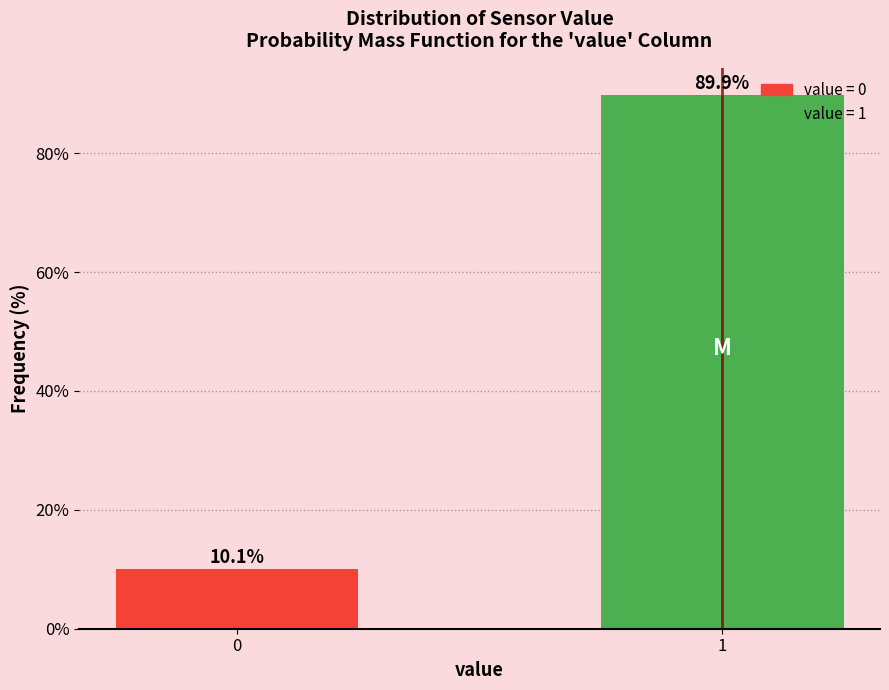

Reading right to left, extract all data points from this chart.

89.9	10.1